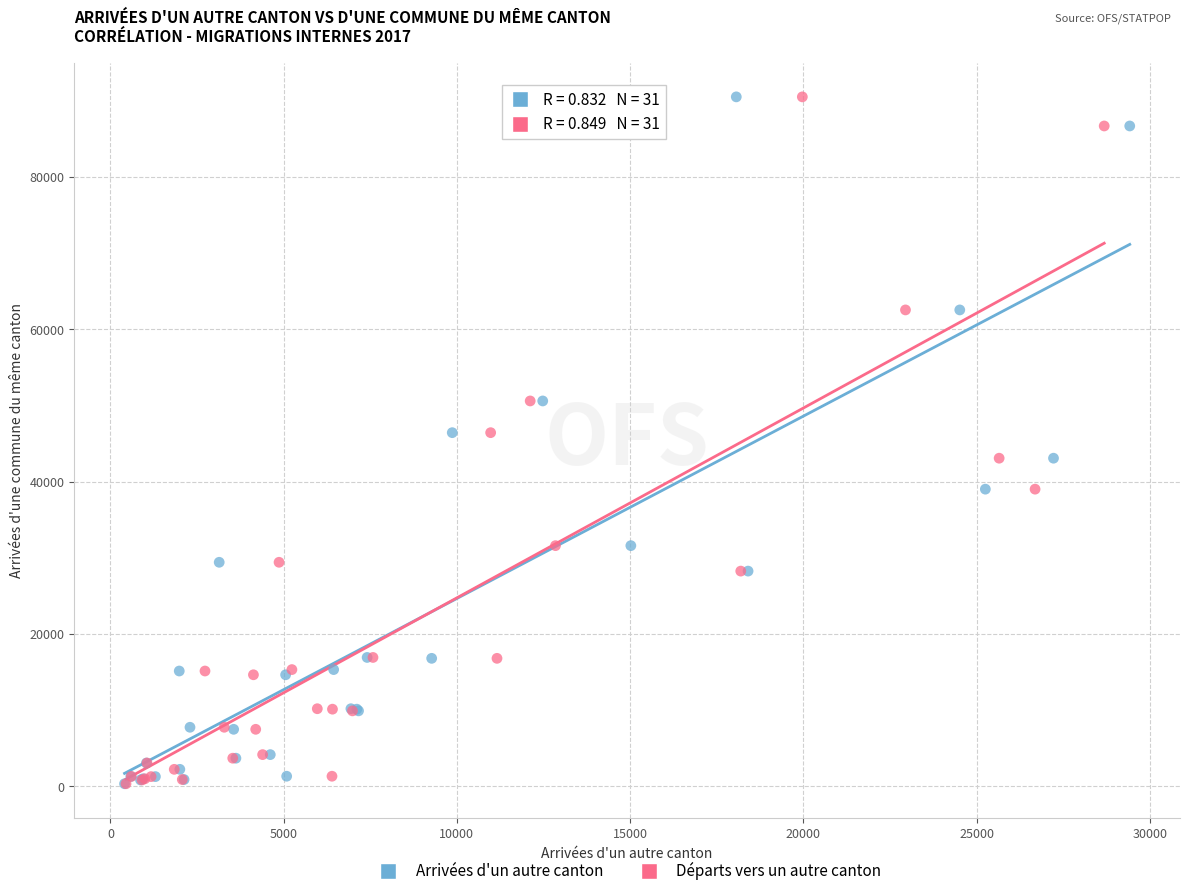

What are all the series names shown in the legend?

Arrivées d'un autre canton, Départs vers un autre canton